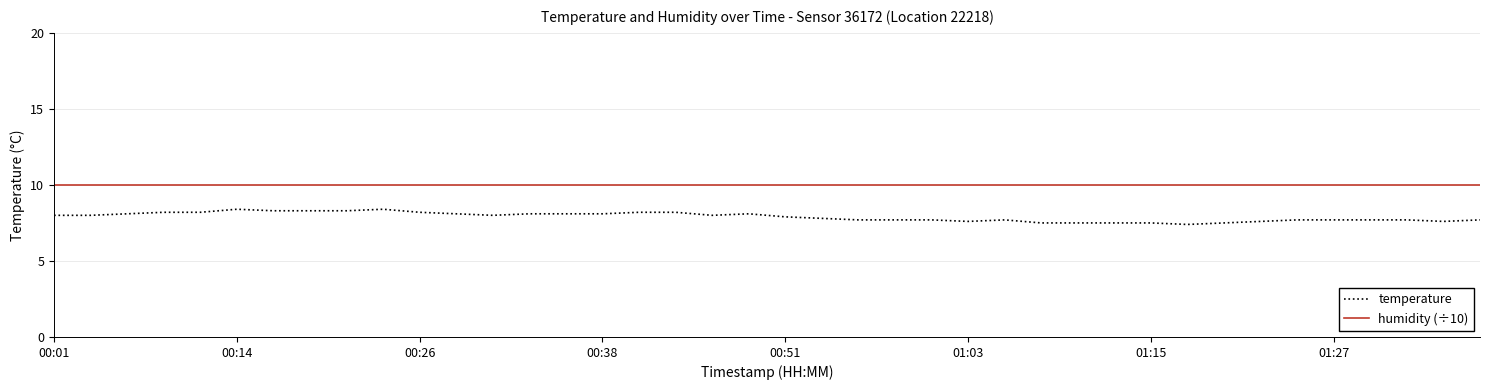

What are all the series names shown in the legend?

temperature, humidity (÷10)